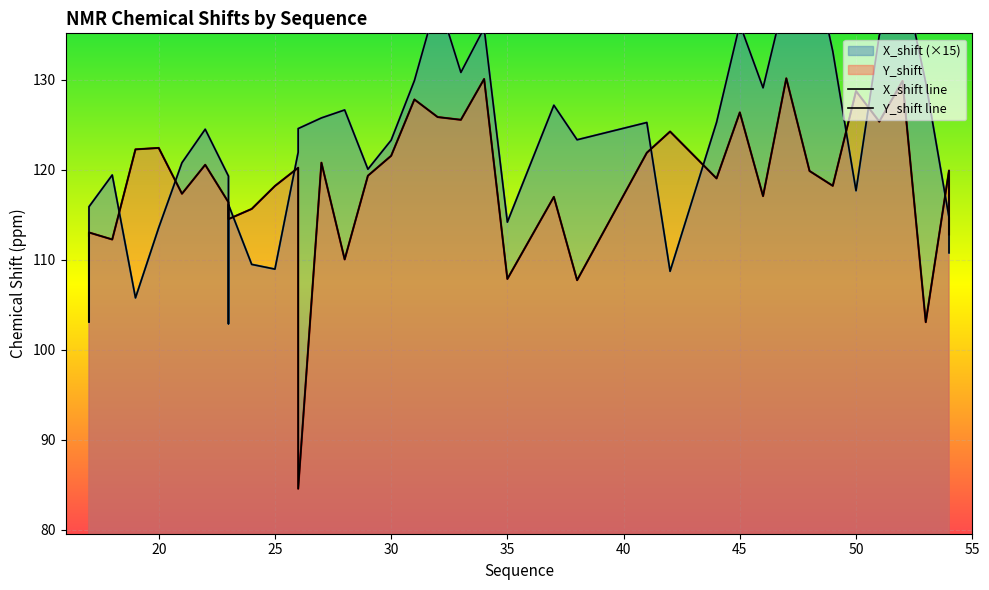

Which series changed the most between 20 and 40?

X_shift line